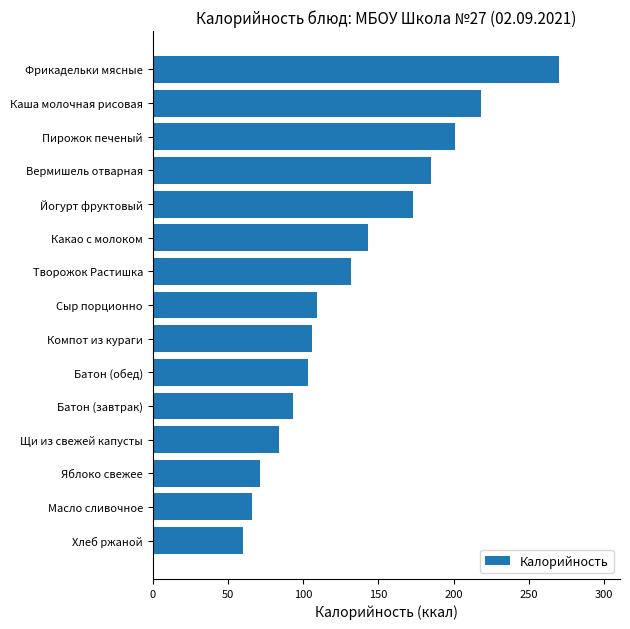

At which category does the chart reach its peak across all series?

Фрикадельки мясные